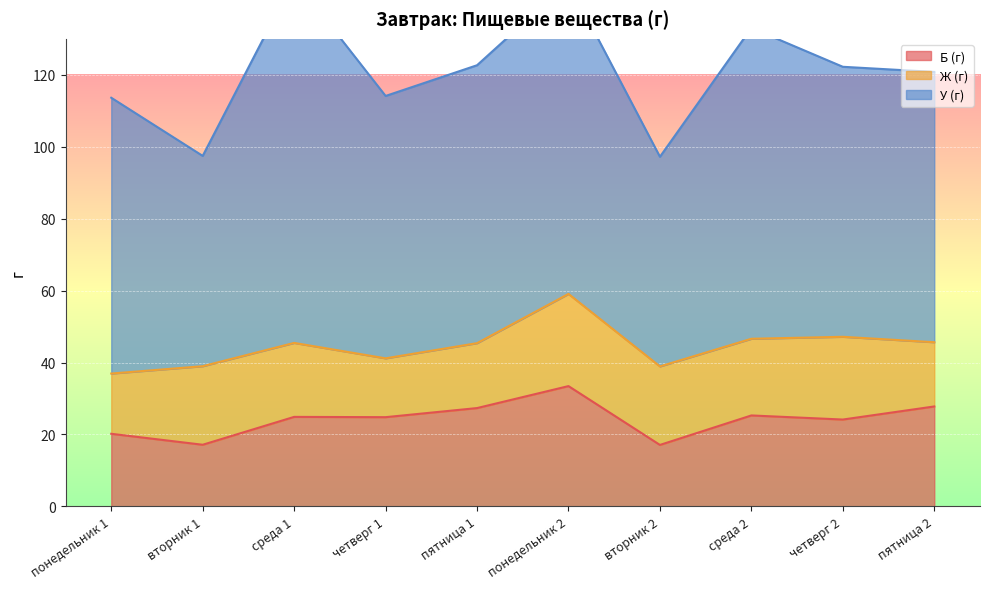

What is the maximum value shown in the chart?

101.2